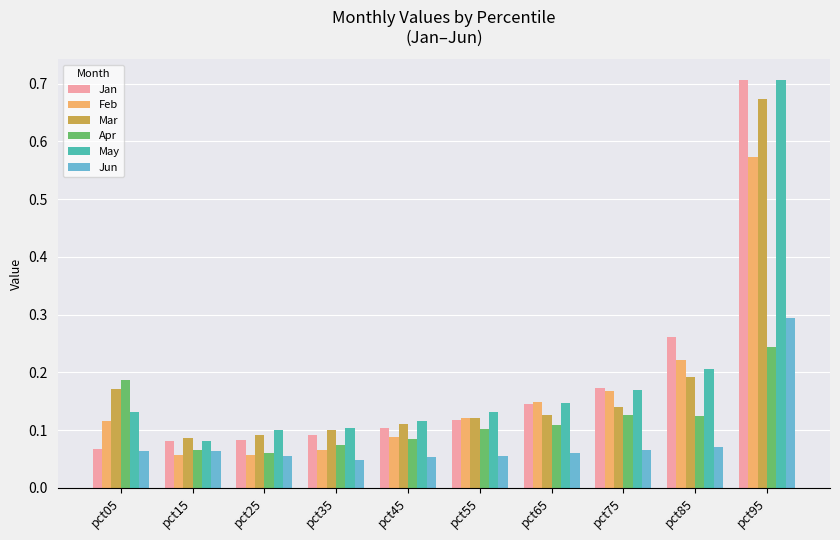

At which label does Apr reach its peak?

pct95